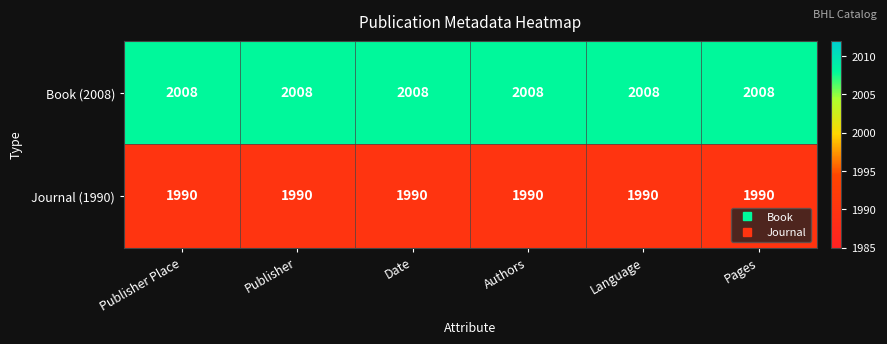

Count the number of categories in the chart.

6